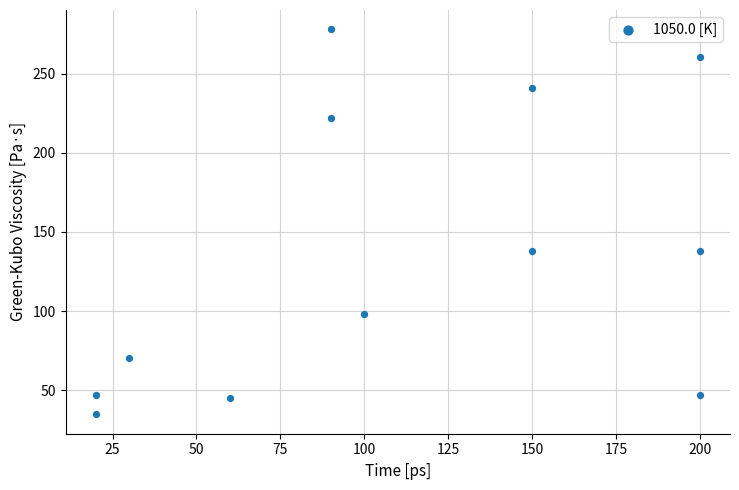

What is the range of Y values (max minus min)?

243.2